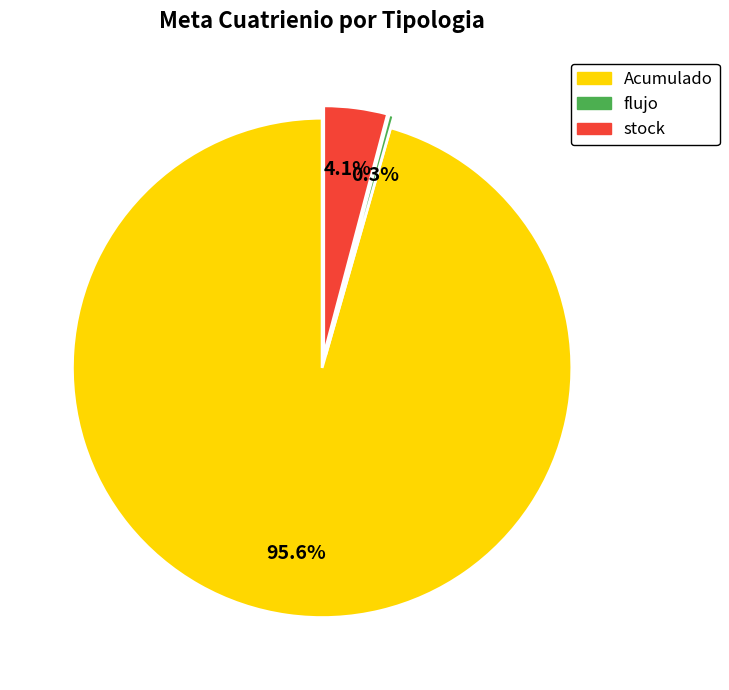

Is there any slice that represents more than half of the pie?

Yes